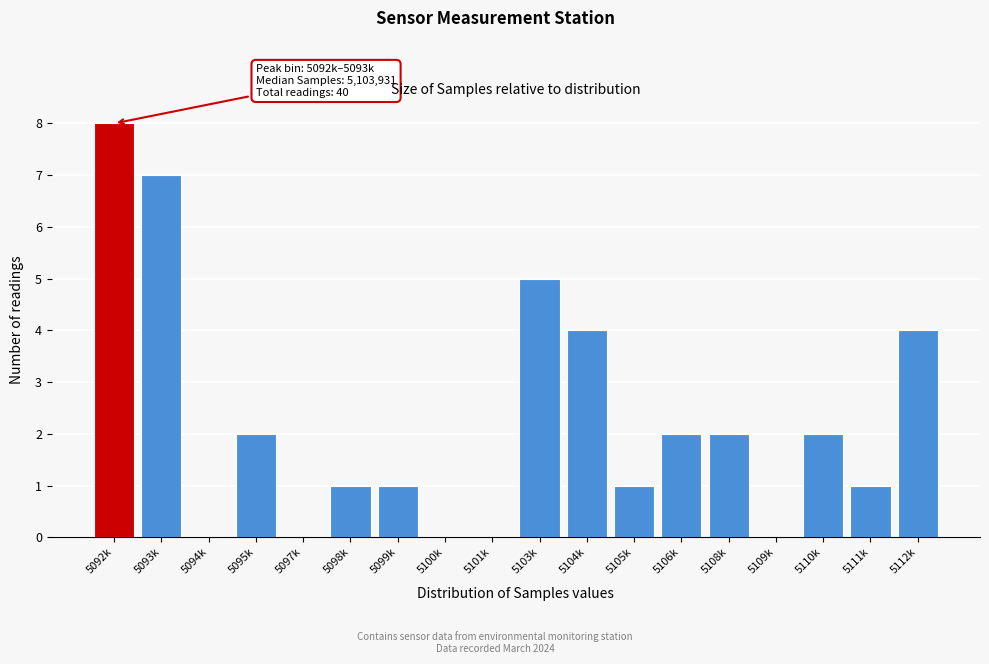

Reading left to right, extract all data points from this chart.

5092k=8	5093k=7	5094k=0	5095k=2	5097k=0	5098k=1	5099k=1	5100k=0	5101k=0	5103k=5	5104k=4	5105k=1	5106k=2	5108k=2	5109k=0	5110k=2	5111k=1	5112k=4